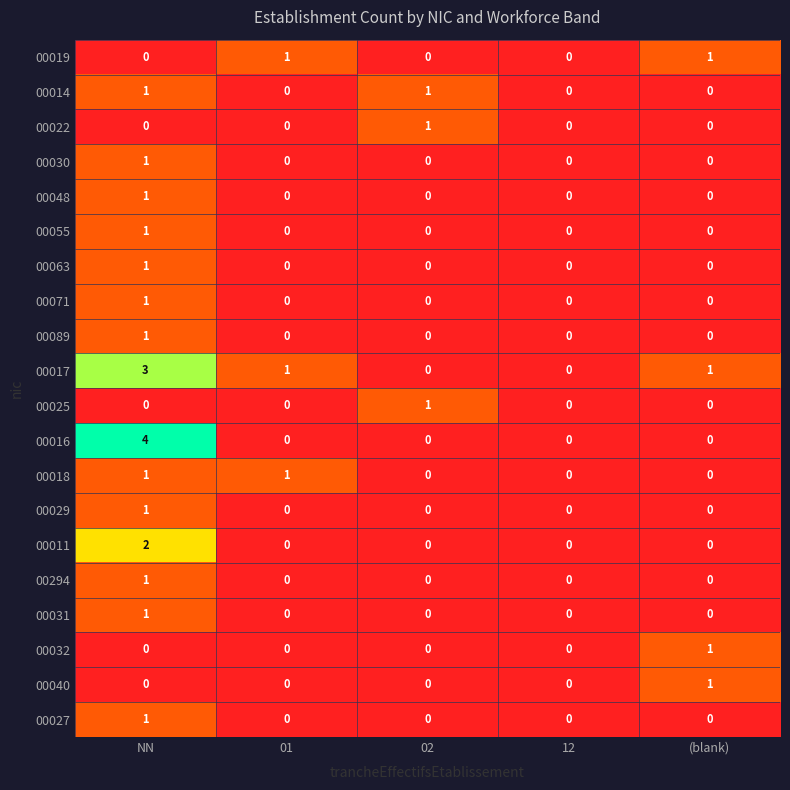

The 00048 series shows 2 at NN. True or false?

False